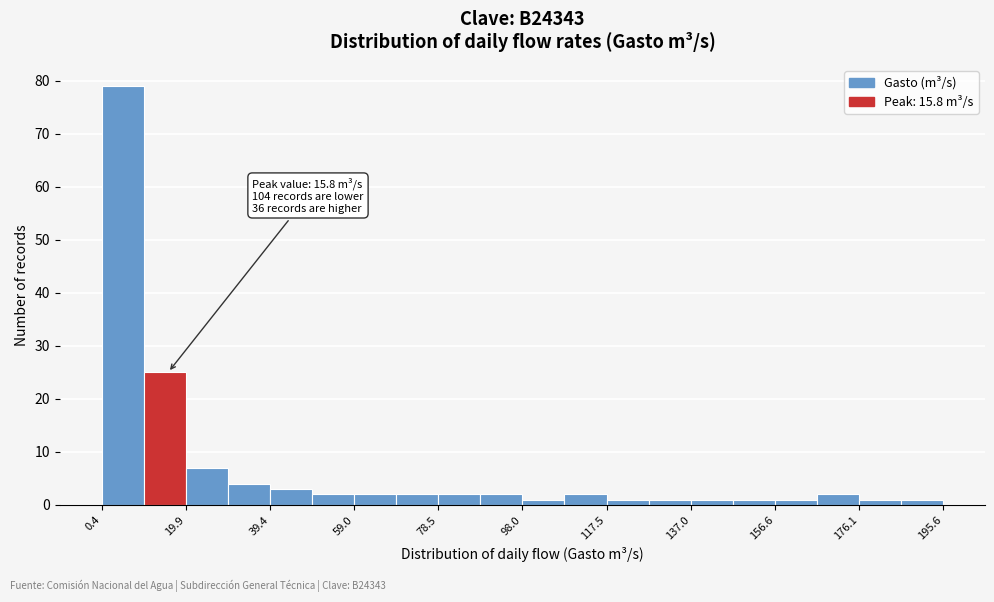

Which range on the x-axis has the tallest bar?

0 to 10